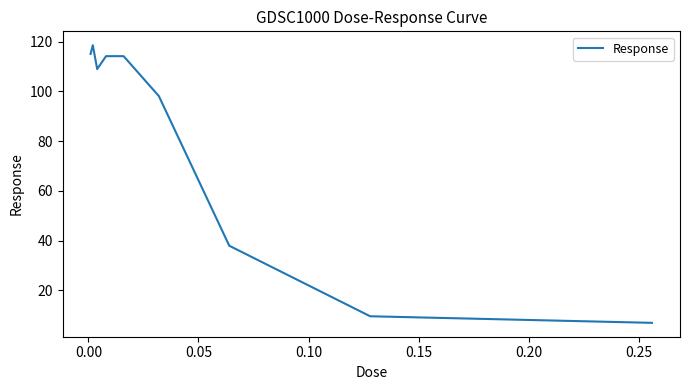

Reading right to left, what are all the values shown in this chart?

6.9	9.6	37.9	98.2	114.2	114.2	109.0	118.6	115.1